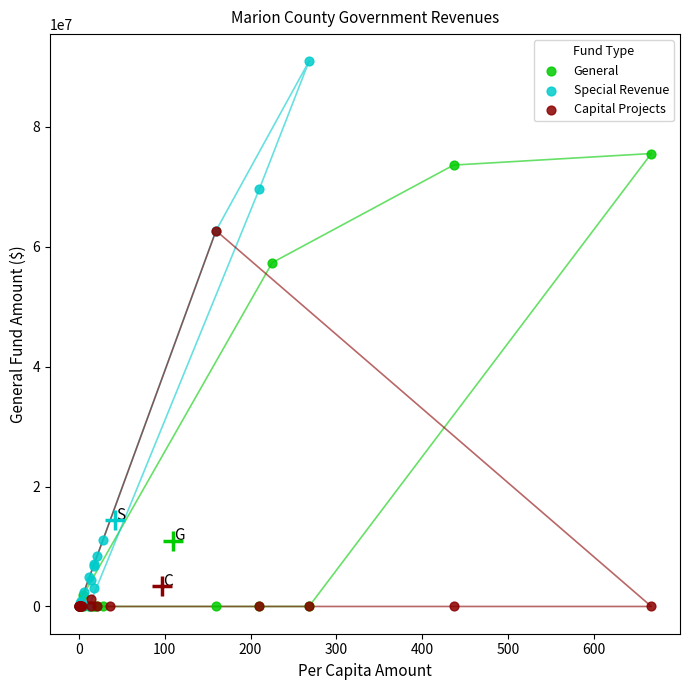

Which series reaches the maximum Y coordinate?

Special Revenue